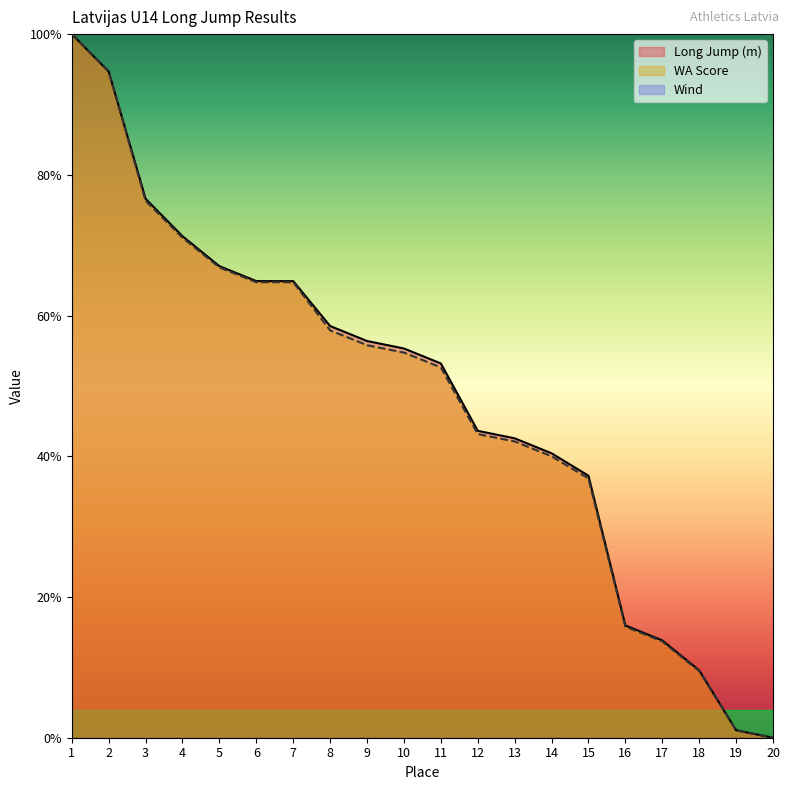

At how many categories does at least one series exceed 0?

19